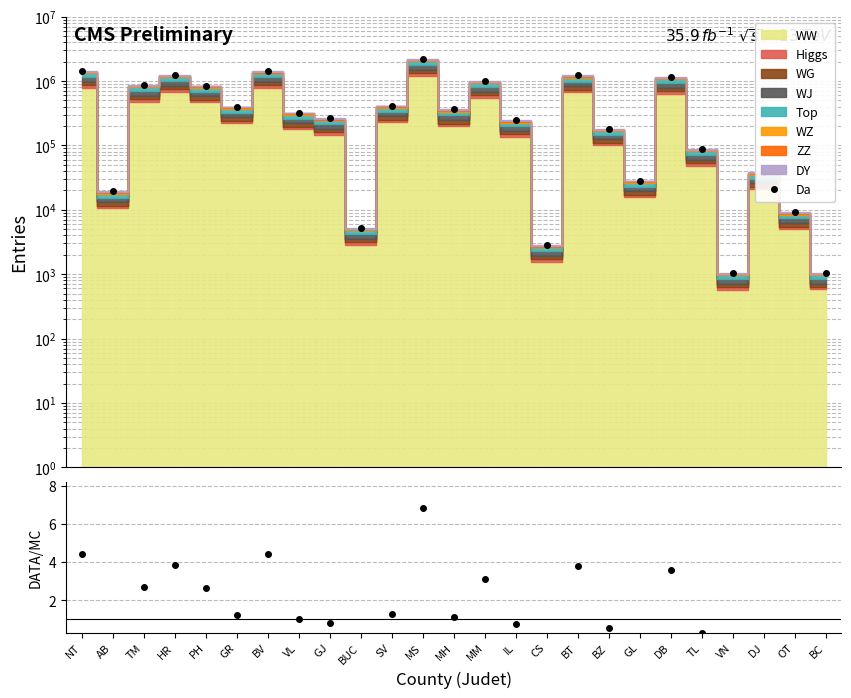

What is the sum of all values?

13829481.2